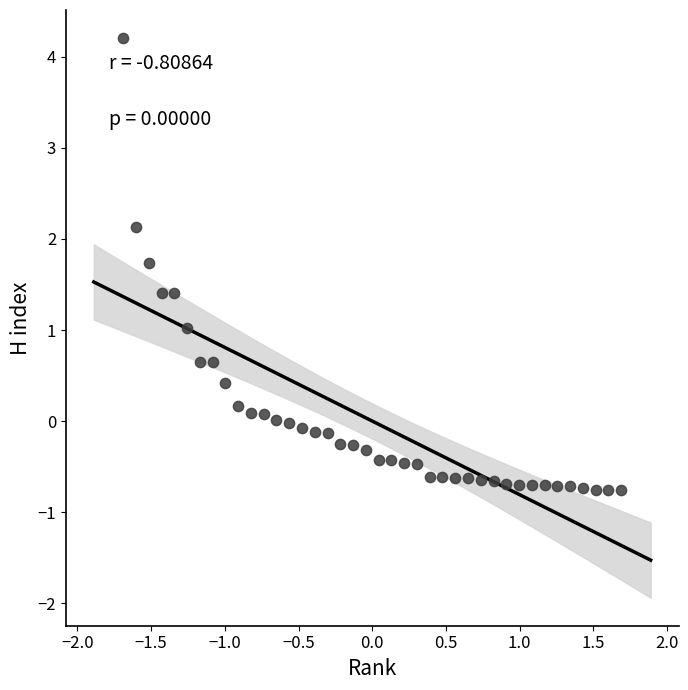

What is the range of X values (max minus min)?

3.4